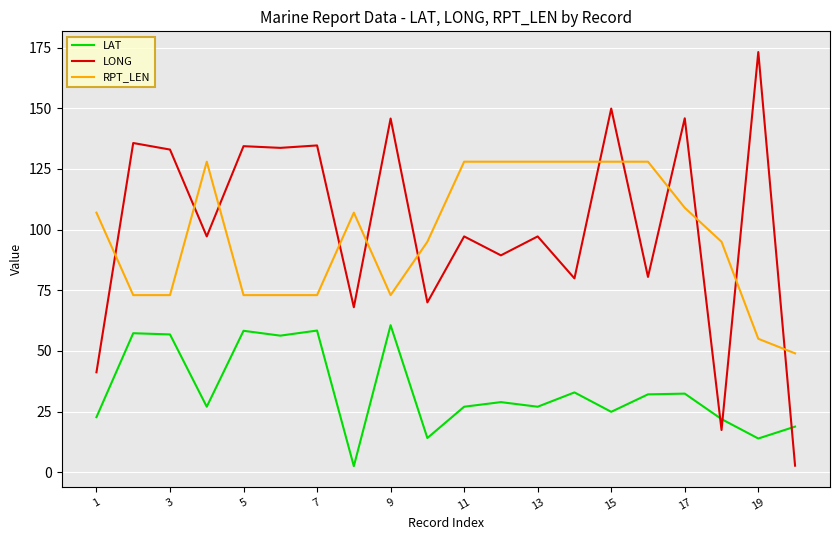

What is the maximum value for LAT?

60.6